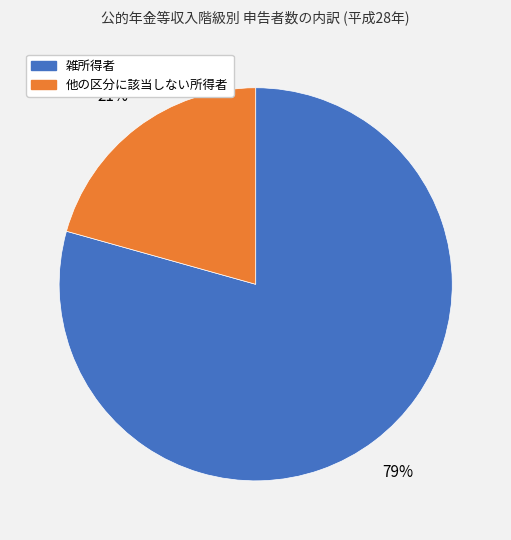

Count the number of slices in the pie.

2